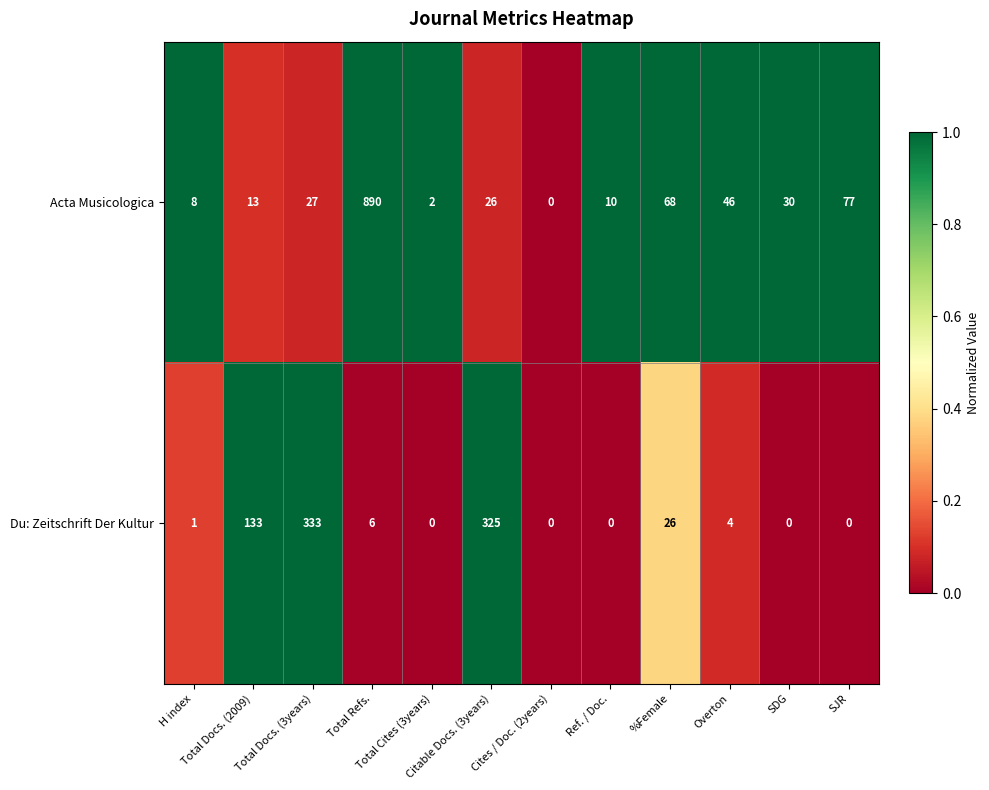

Which series has the largest range (max minus min)?

Acta Musicologica